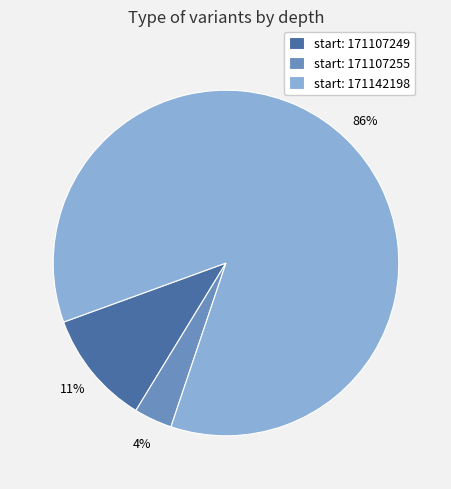

Is there any slice that represents more than half of the pie?

Yes